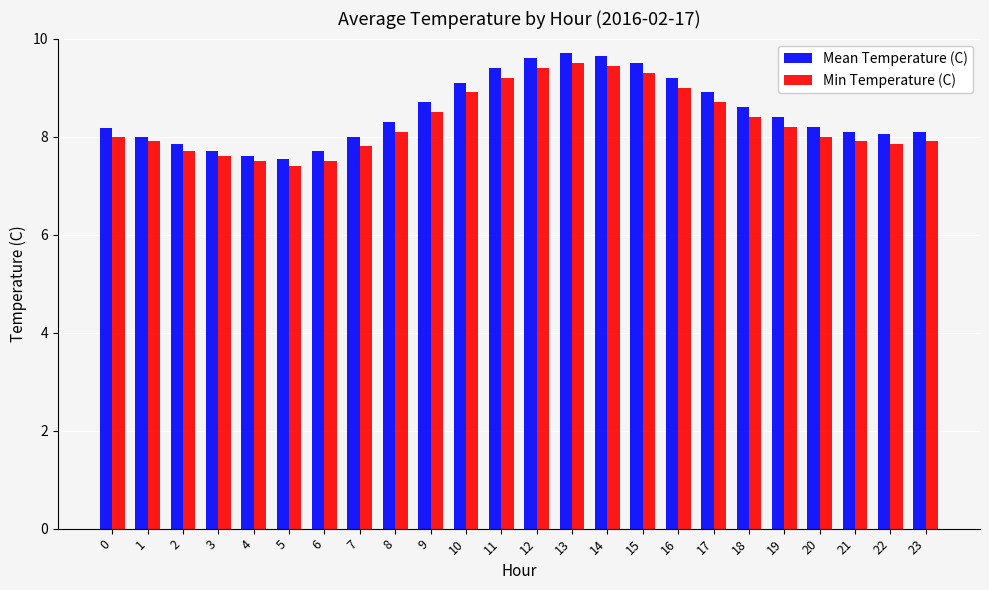

Does the chart contain stacked bars?

No